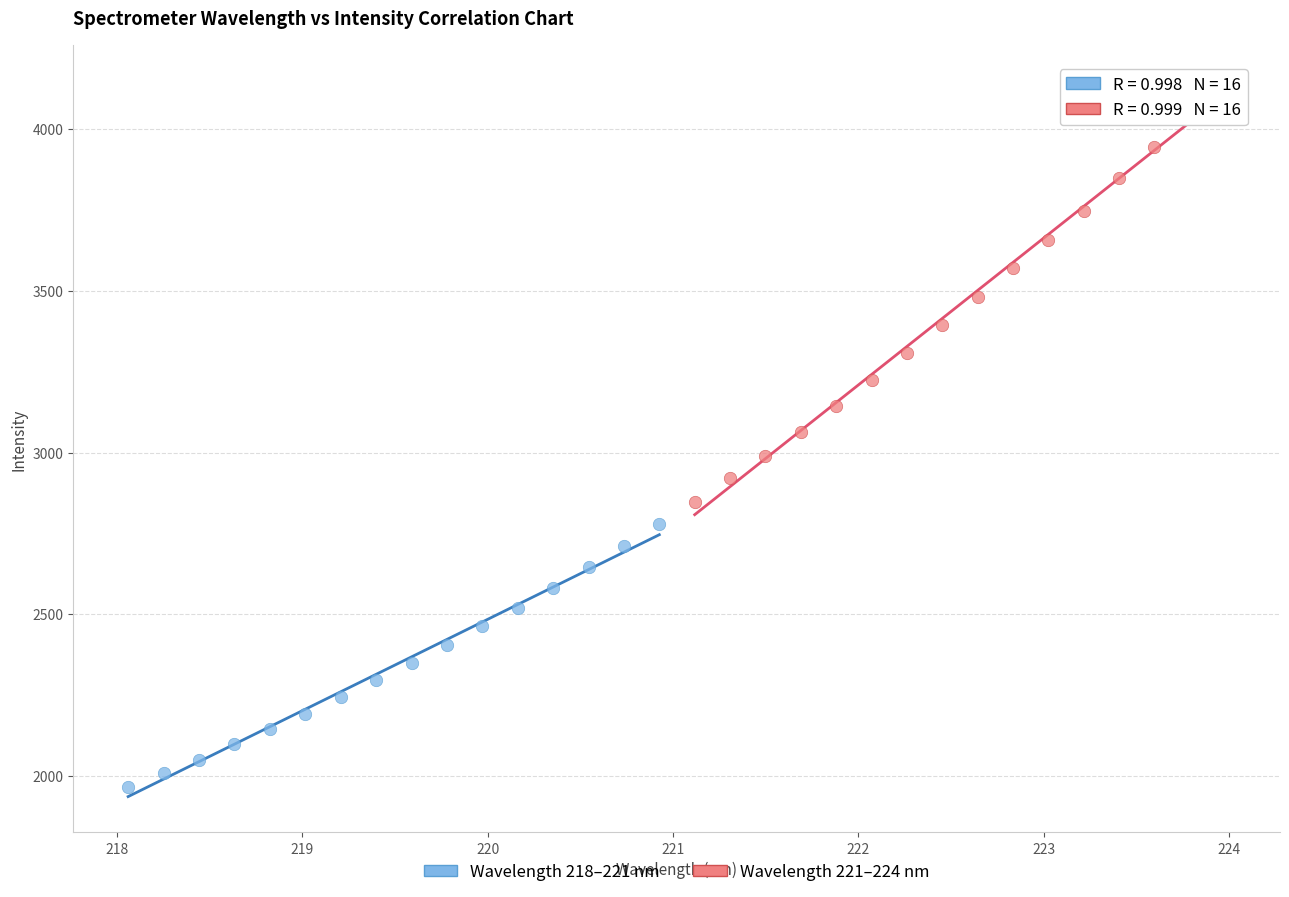

What are all the series names shown in the legend?

Wavelength 218–221 nm, Wavelength 221–224 nm